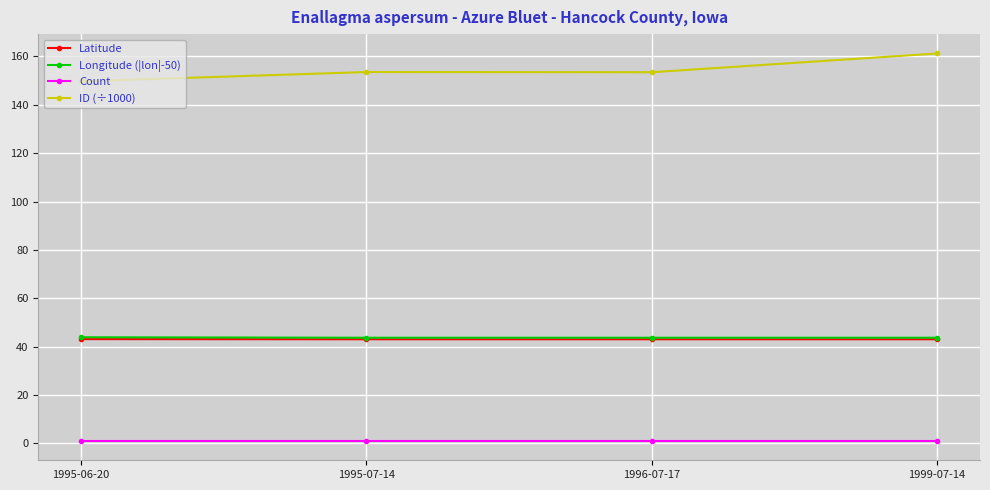

What is the average value of the Longitude (|lon|-50) series?

43.7